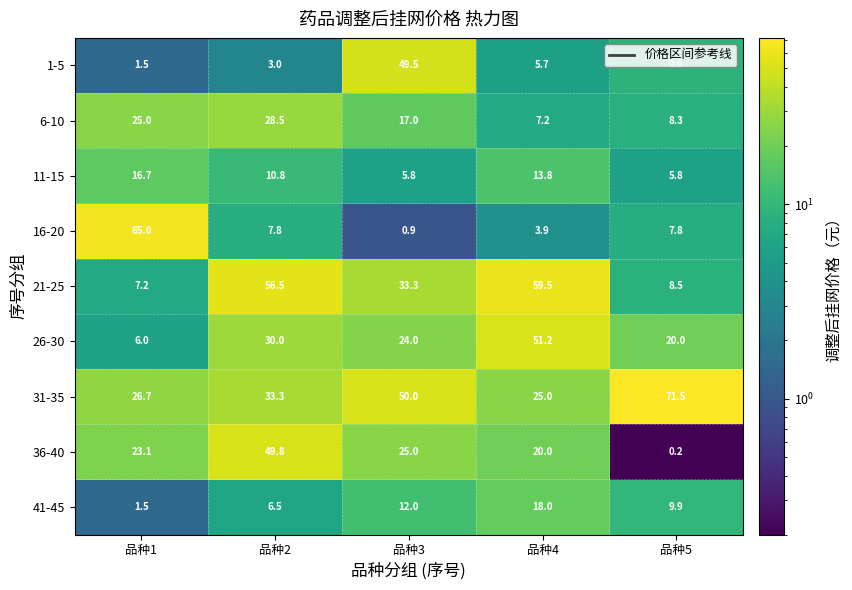

What is the average value of the 36-40 series?

23.6